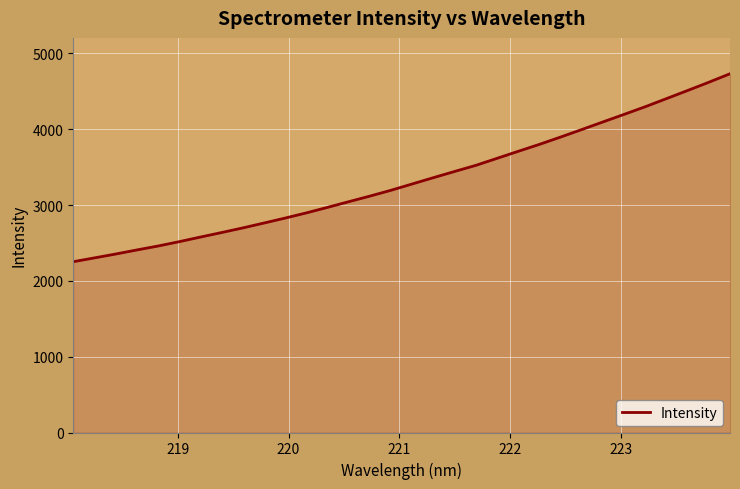

What is the difference between the maximum and minimum values?

2479.0